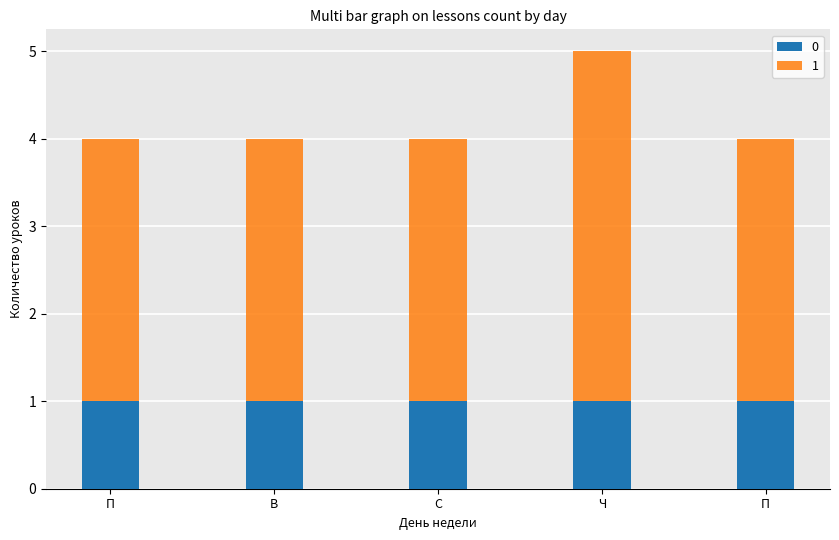

Reading right to left, what are all the values shown in this chart?

4	5	4	4	4